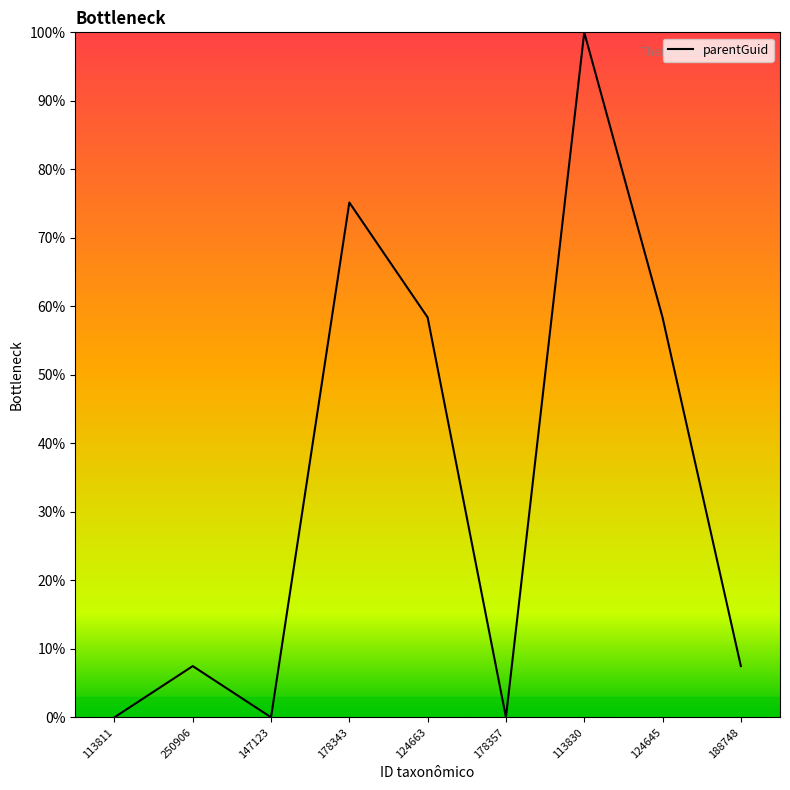

At which category does the data reach its first local valley?

147123